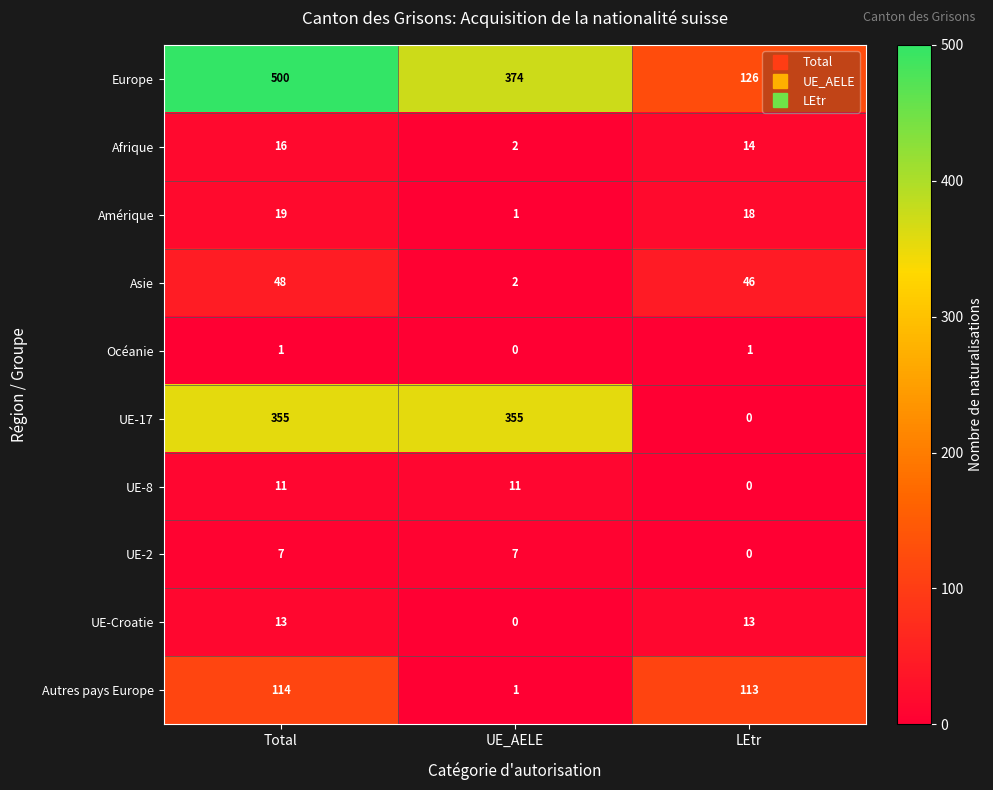

Between Total and LEtr, which series saw the biggest shift?

Europe